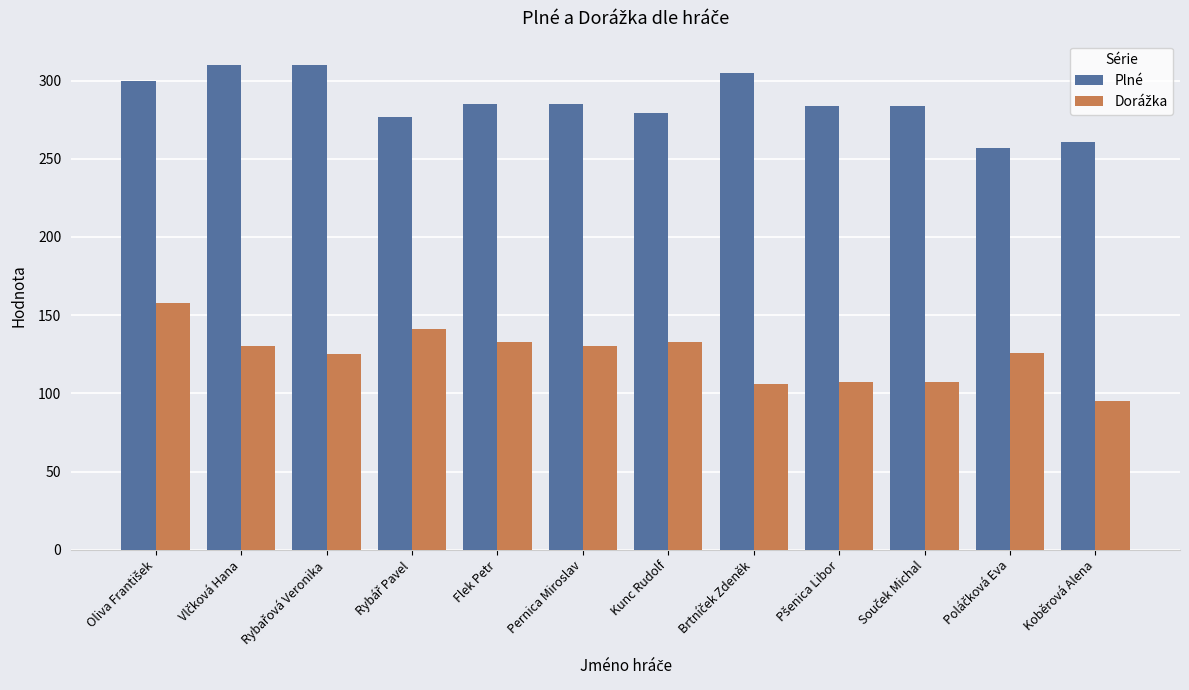

How many bars are there in total?

24